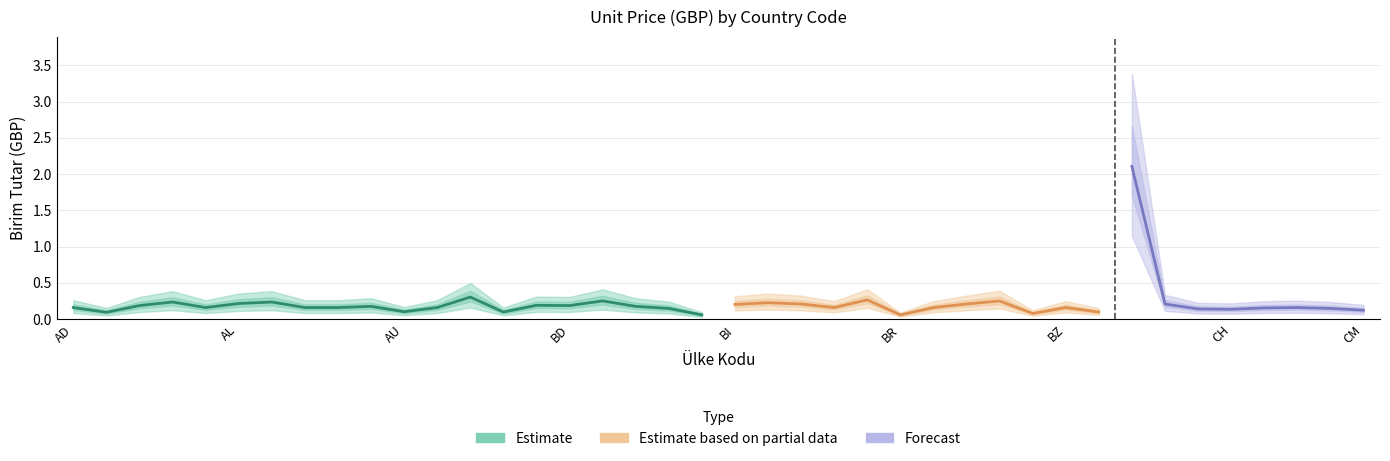

What is the change in value from BI to CD?

+1.9